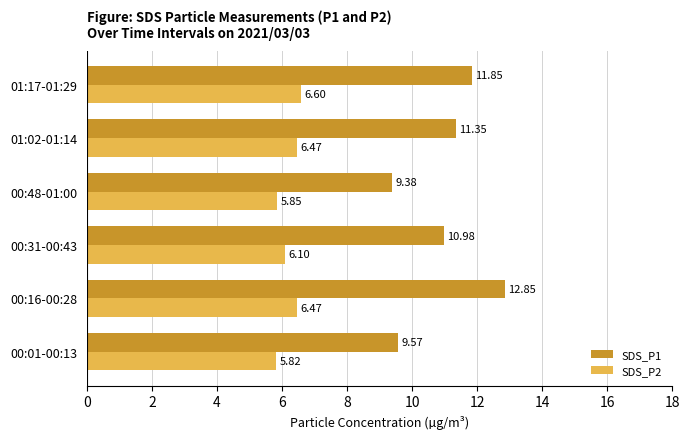

Which series has the largest total across all categories?

SDS_P1